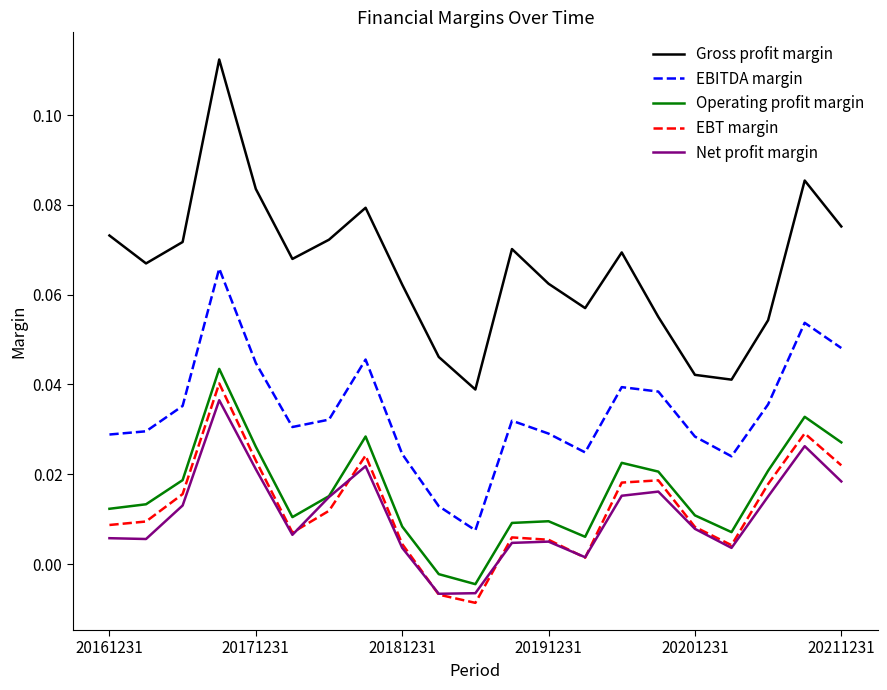

Which series has the largest total across all categories?

Gross profit margin